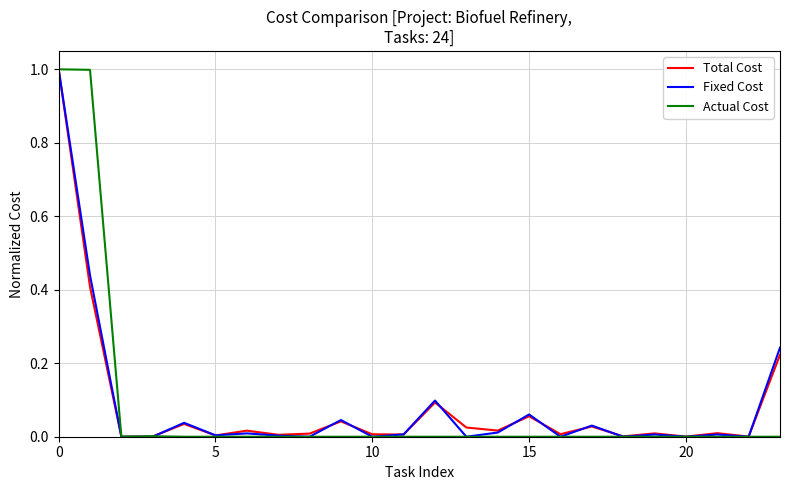

What is the maximum value shown in the chart?

1.0